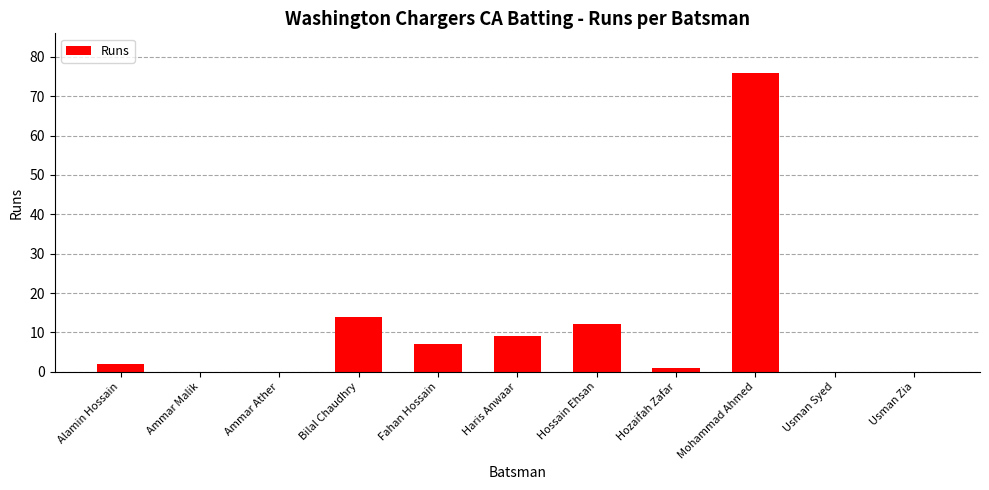

Between Usman Zia and Alamin Hossain, which is larger?

Alamin Hossain